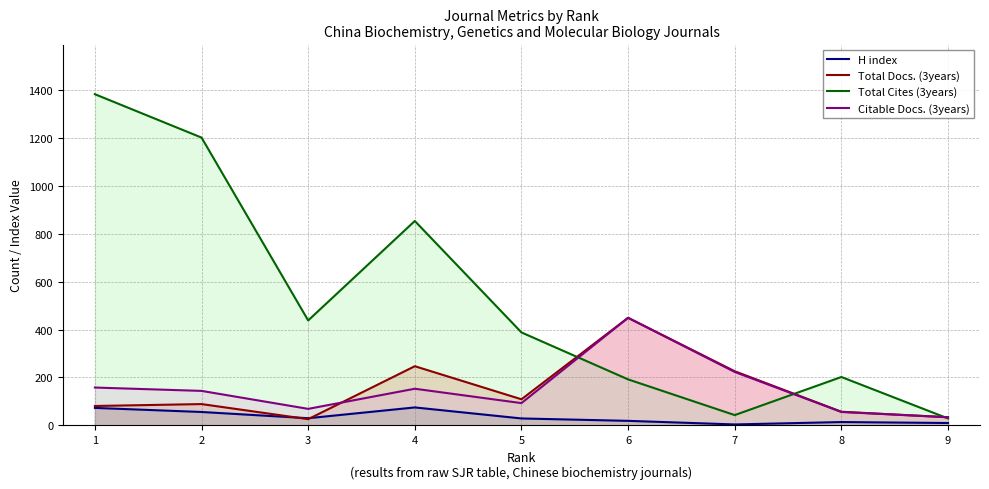

True or false: H index has a value of 7 at 7.

False